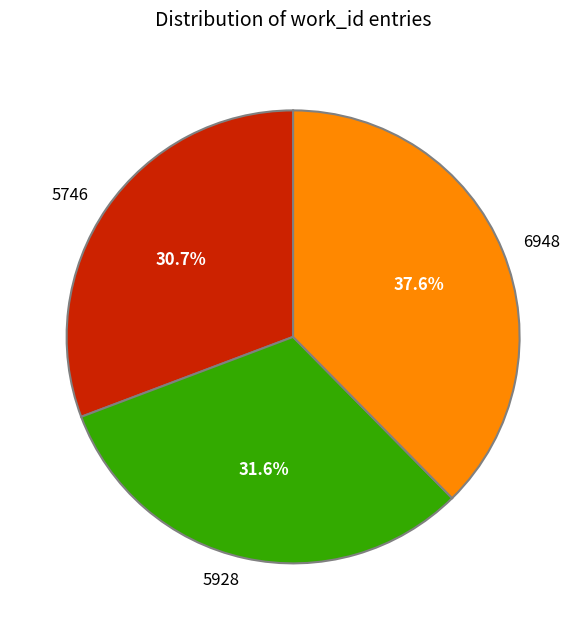

The 5928 slice represents 32% of the pie. True or false?

True